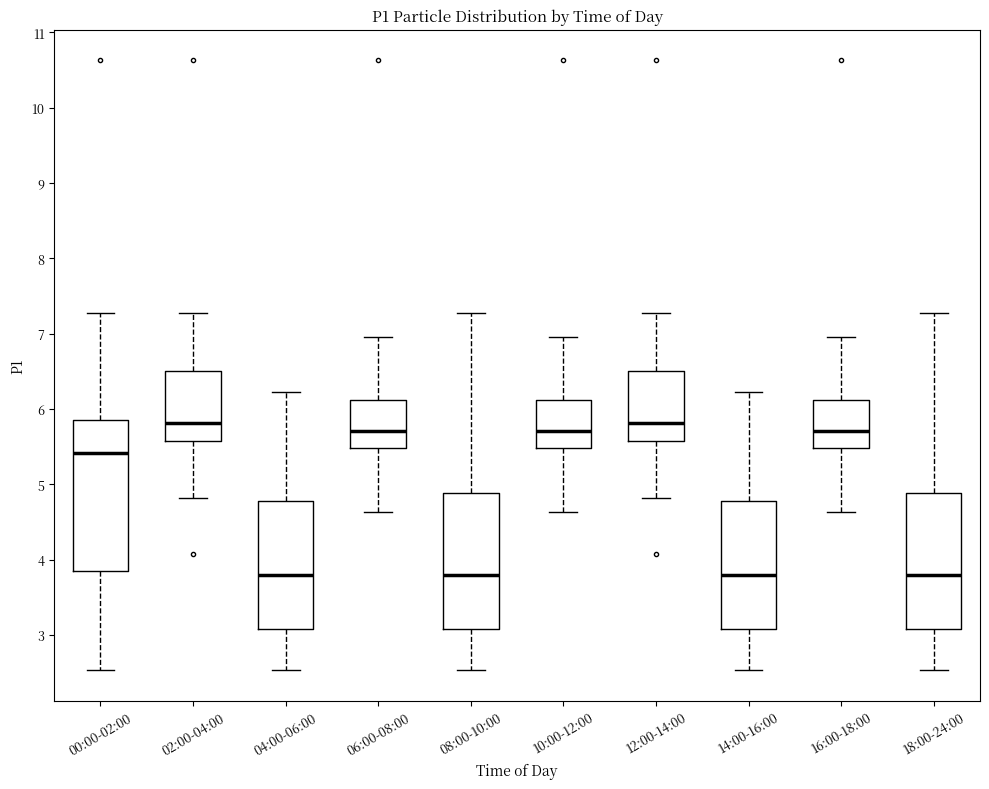

Reading left to right, transcribe this box plot: for each box, give where its median line is, the range the box spans, and where its two whiskers end, as read against the y-axis. The values are not printed on the chart, so give them approximately, as read against the axis.

00:00-02:00: median 5.4, box 3.9 to 5.9, whiskers 2.5 to 7.3
02:00-04:00: median 5.8, box 5.6 to 6.5, whiskers 4.8 to 7.3
04:00-06:00: median 3.8, box 3.1 to 4.8, whiskers 2.5 to 6.2
06:00-08:00: median 5.7, box 5.5 to 6.1, whiskers 4.6 to 7.0
08:00-10:00: median 3.8, box 3.1 to 4.9, whiskers 2.5 to 7.3
10:00-12:00: median 5.7, box 5.5 to 6.1, whiskers 4.6 to 7.0
12:00-14:00: median 5.8, box 5.6 to 6.5, whiskers 4.8 to 7.3
14:00-16:00: median 3.8, box 3.1 to 4.8, whiskers 2.5 to 6.2
16:00-18:00: median 5.7, box 5.5 to 6.1, whiskers 4.6 to 7.0
18:00-24:00: median 3.8, box 3.1 to 4.9, whiskers 2.5 to 7.3